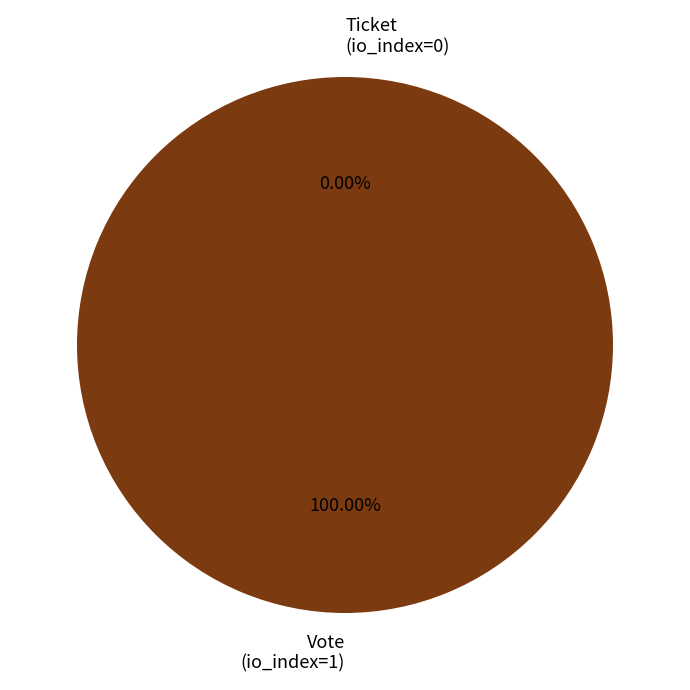

What is the majority slice?

Vote (io_index=1)